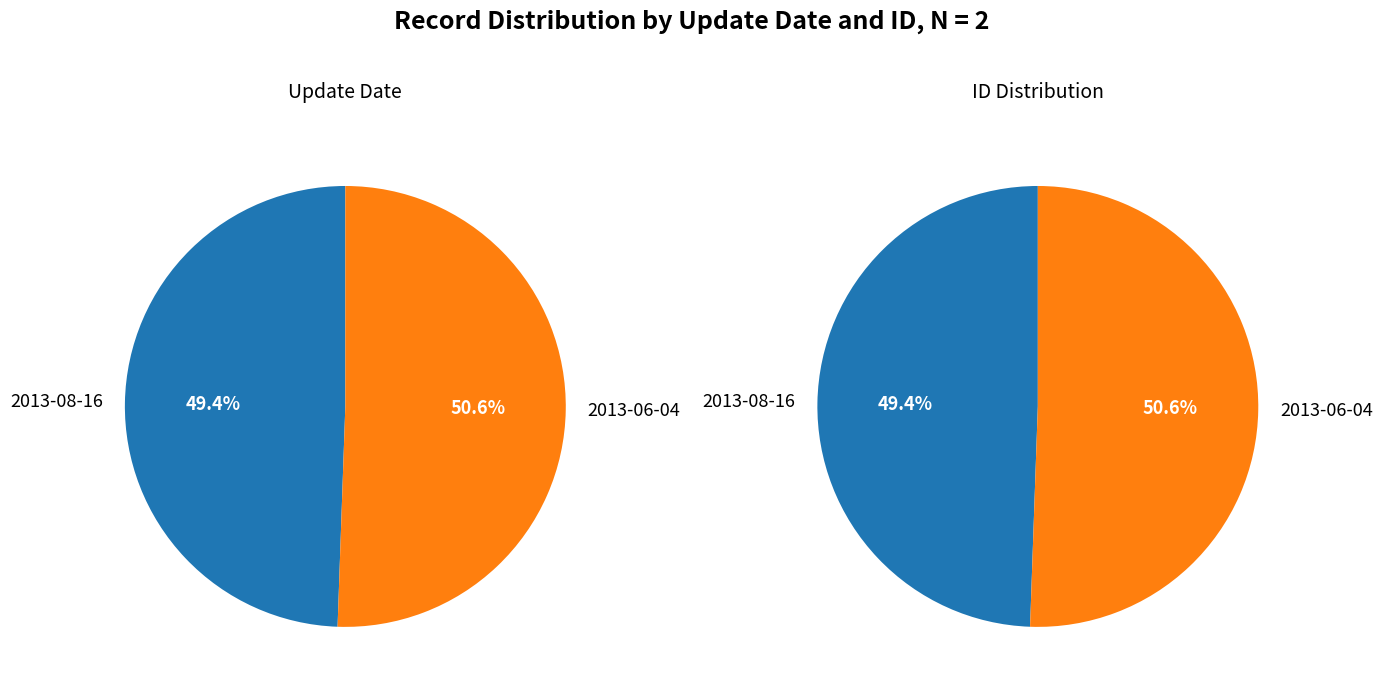

Is 2013-08-16 the majority of the pie?

No